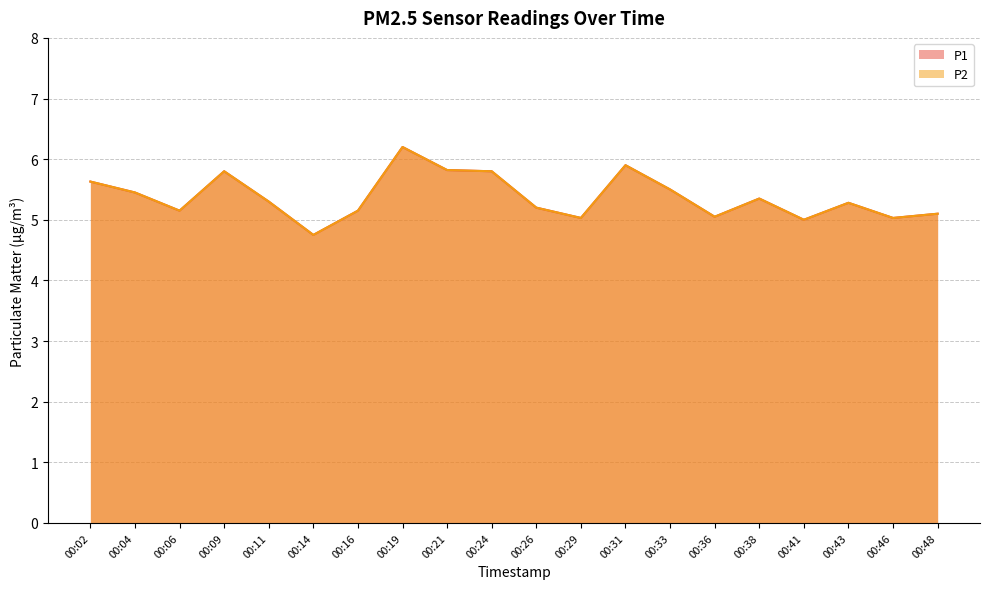

How many interior local peaks does the P2 series have?

5